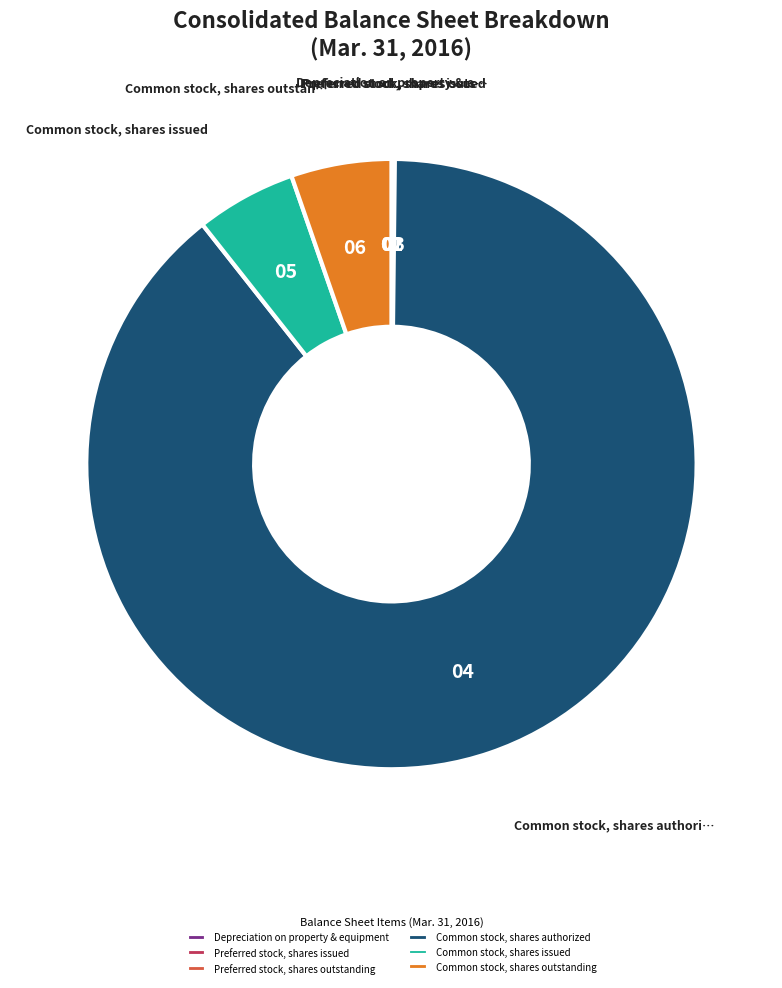

Does Common stock, shares authorized represent more than half of the total?

Yes